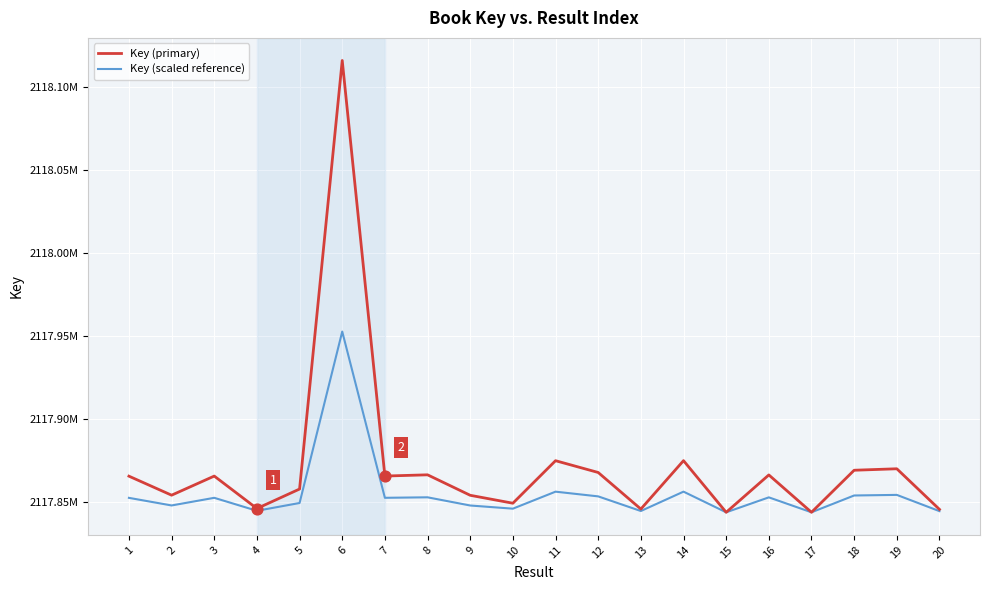

Does the chart have visible grid lines?

Yes